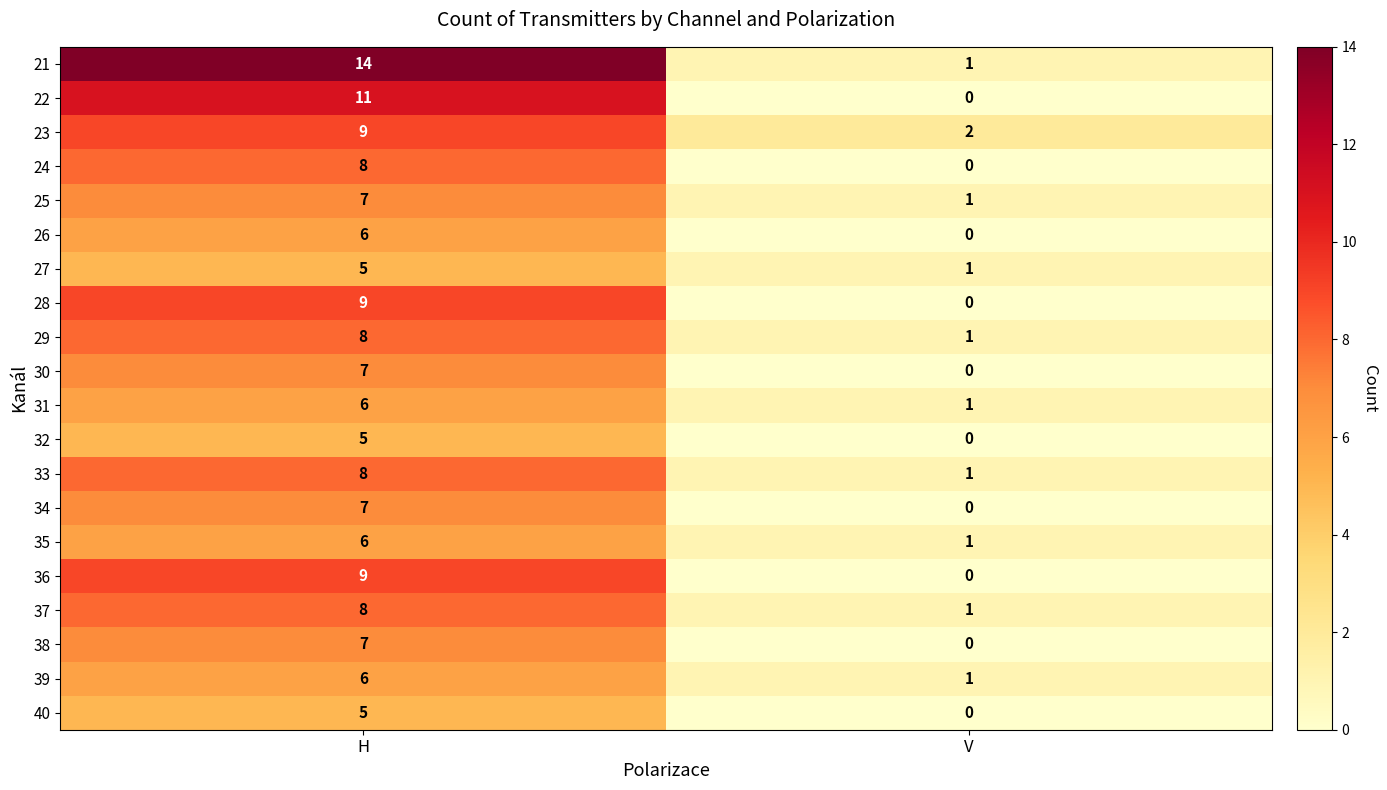

What is the sum of all 31 values?

7